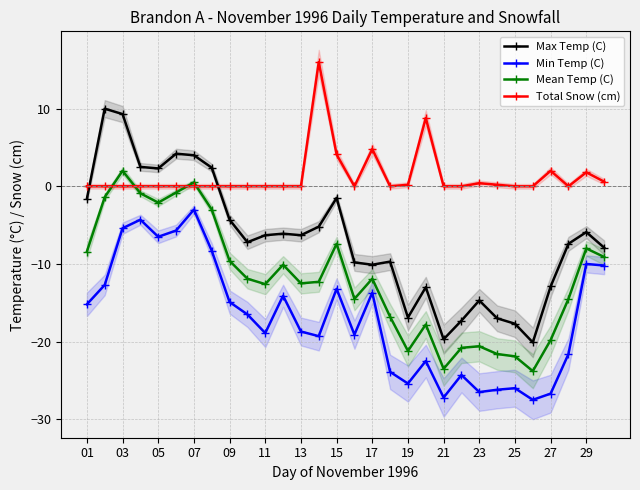

What is the minimum value for Min Temp (C)?

-27.5